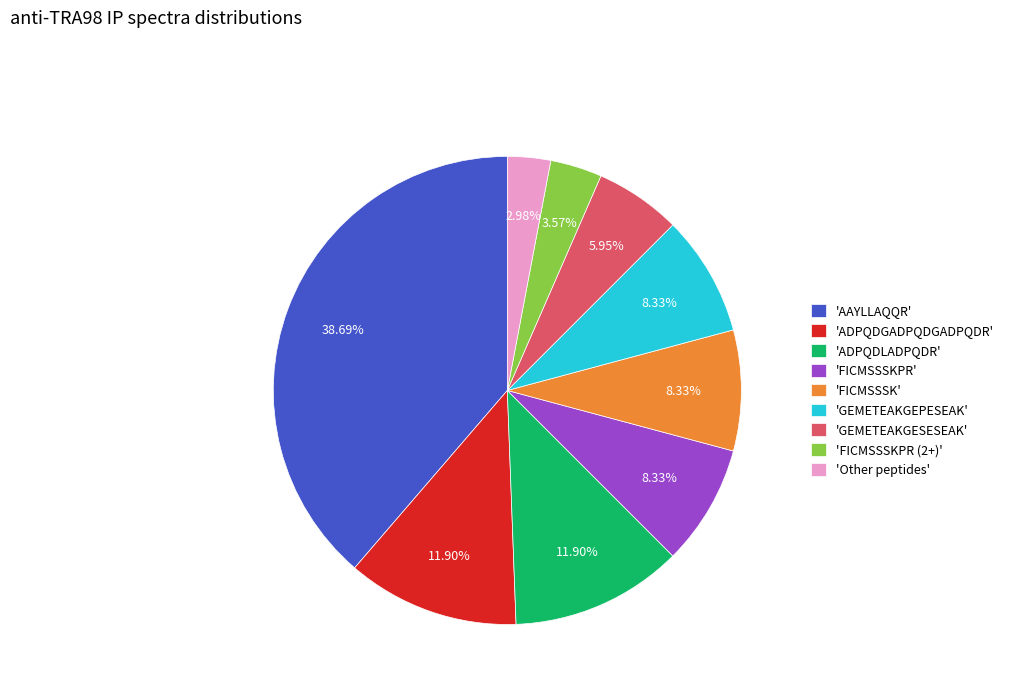

To the nearest percent, what is the difference between the largest and smallest slice percentages?

36%